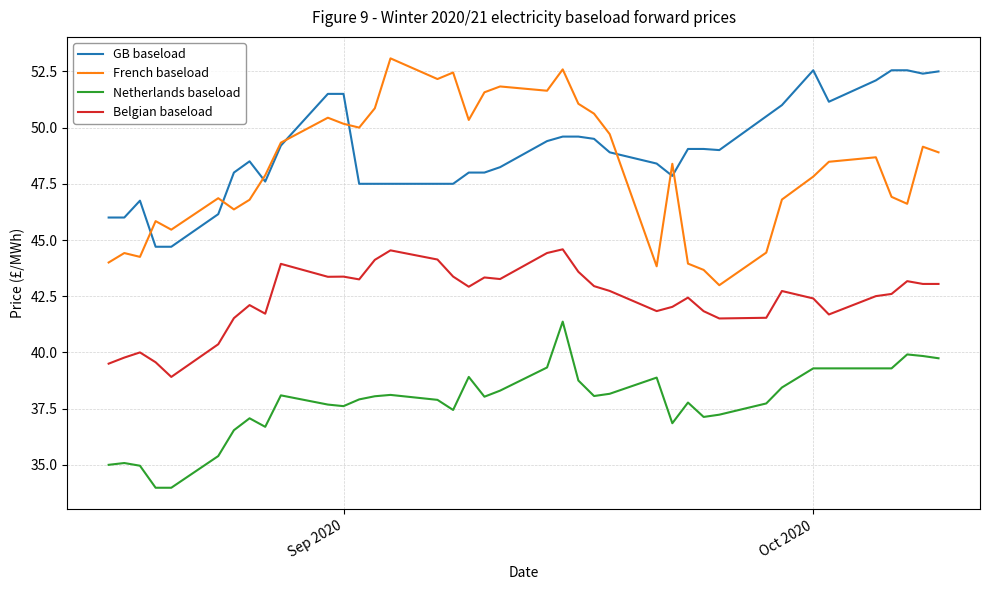

True or false: GB baseload and Netherlands baseload intersect in this chart.

False